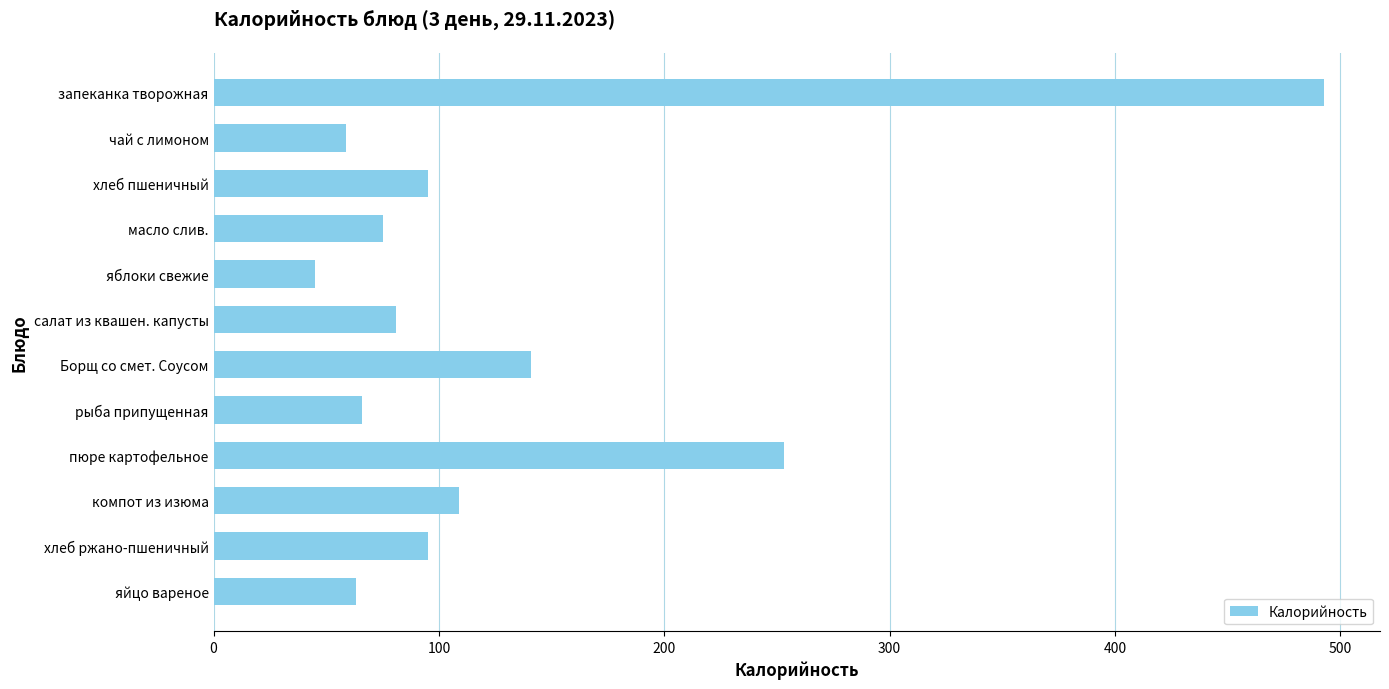

What is the ratio of the value at салат из квашен. капусты to the value at пюре картофельное?

0.3